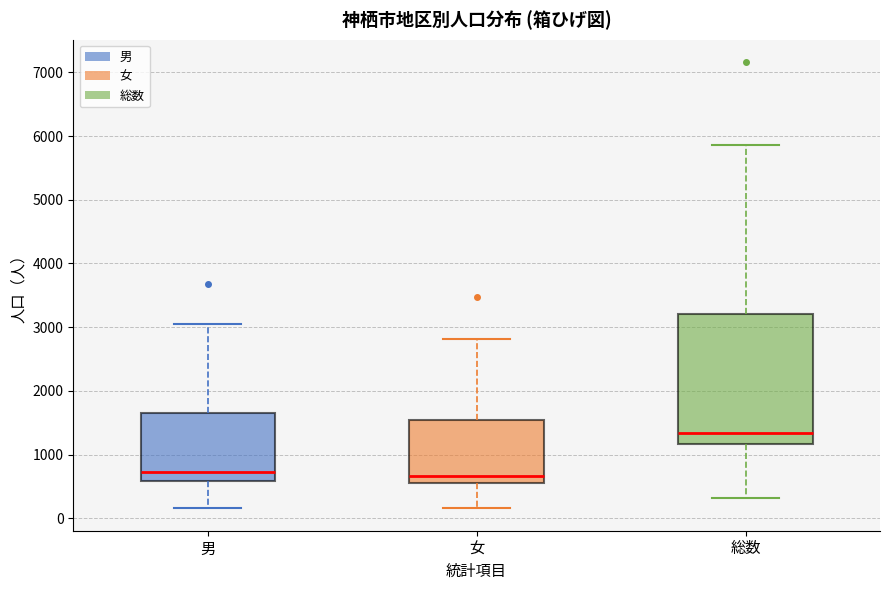

Reading left to right, read every box against the y-axis: the position of its median line, the range the box covers, and the ends of its whiskers. The values are not printed on the chart, so give them approximately, as read against the axis.

男: median 700, box 600 to 1700, whiskers 200 to 3000
女: median 700, box 600 to 1500, whiskers 200 to 2800
総数: median 1300, box 1200 to 3200, whiskers 300 to 5900